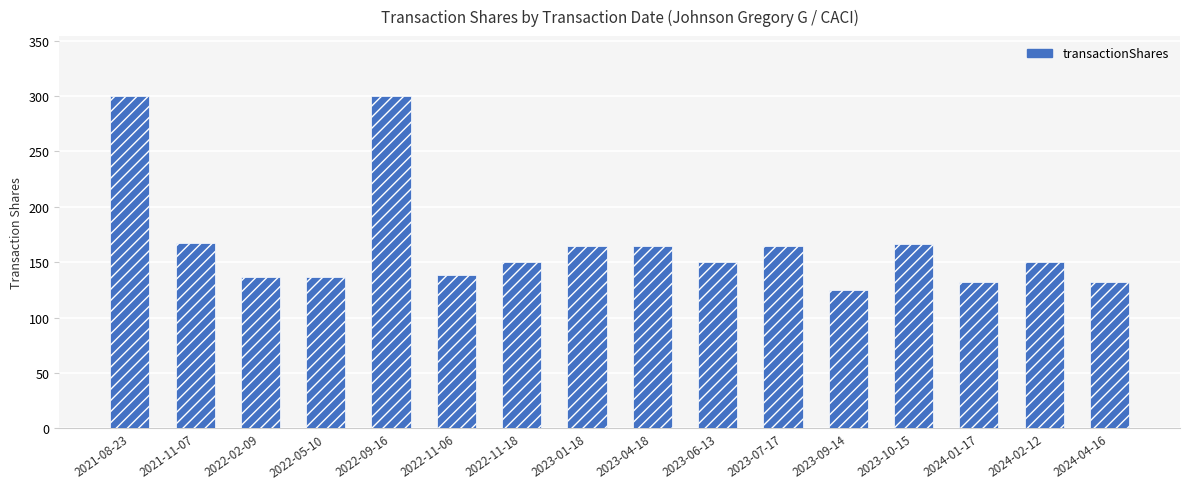

Which has a higher value, 2021-08-23 or 2023-06-13?

2021-08-23